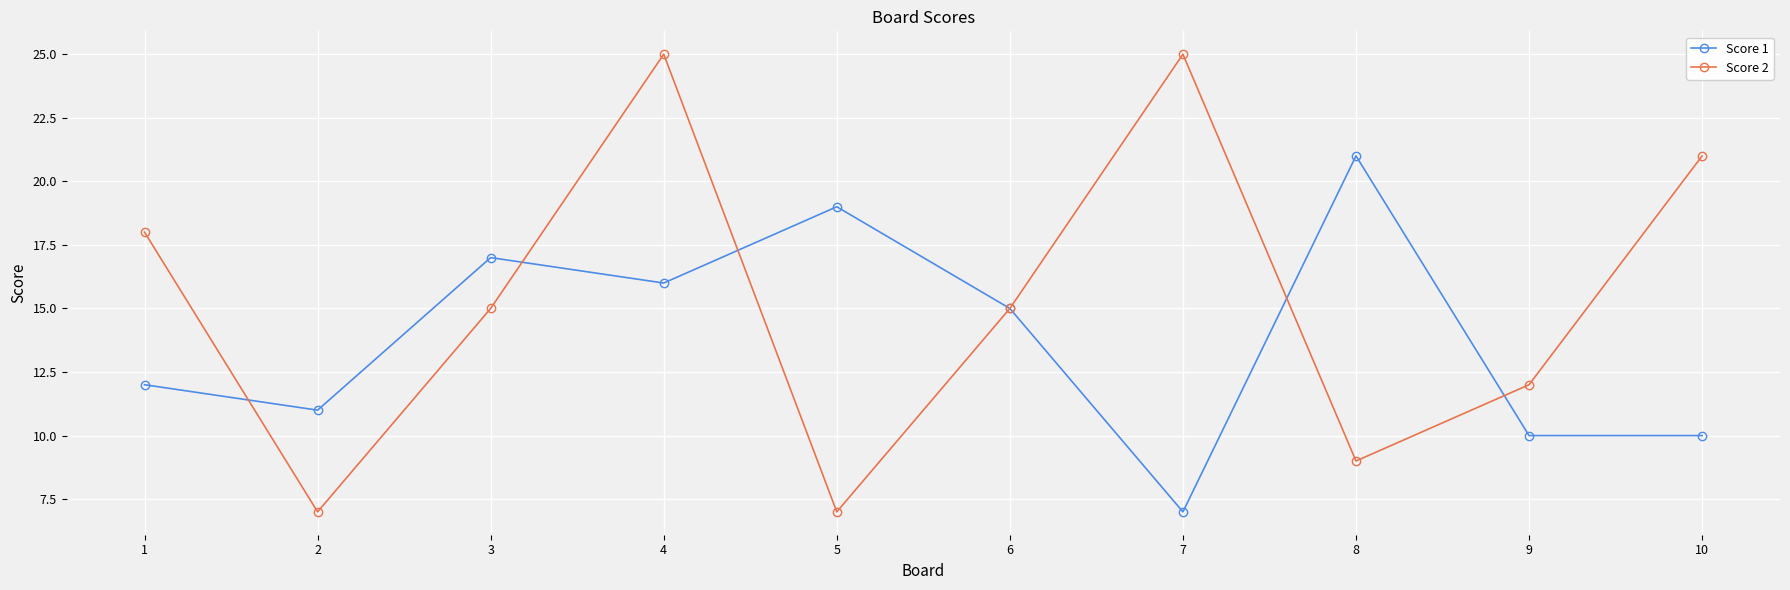

At which category is the sum across all series the highest?

4